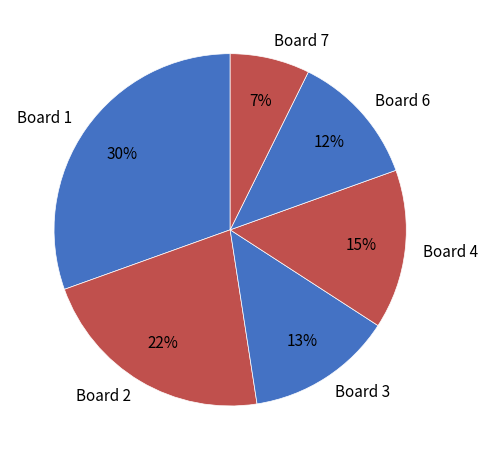

Which slice is the smallest?

Board 7